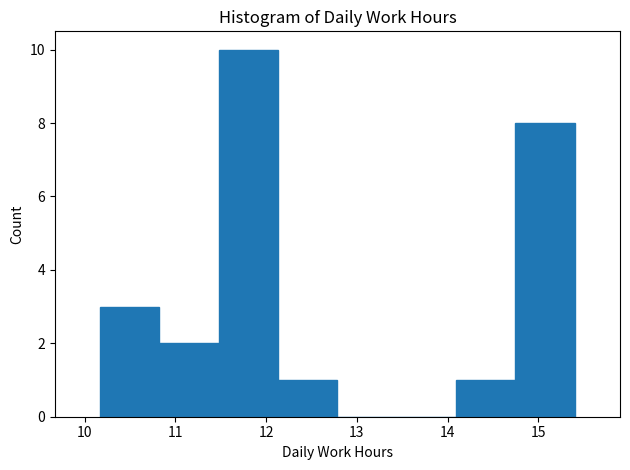

Which range on the x-axis has the tallest bar?

11.5 to 12.1